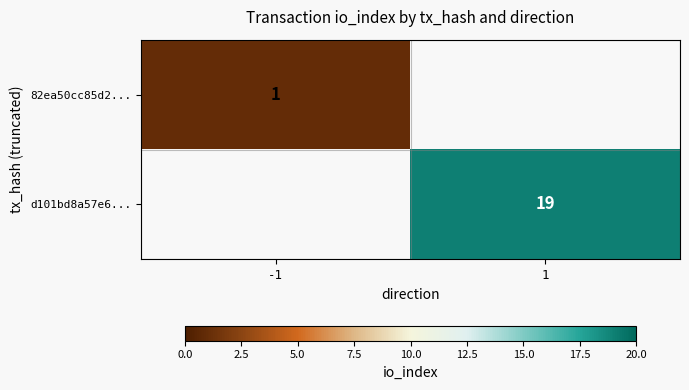

The value of d101bd8a57e6... at 1 is 19. True or false?

True